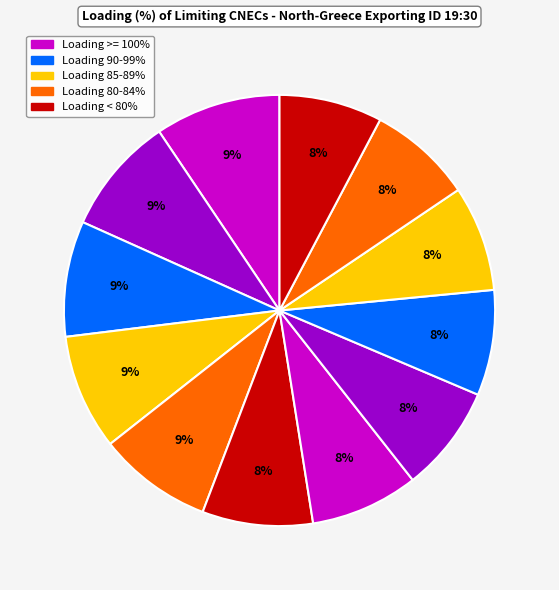

How many slices are in this pie chart?

12